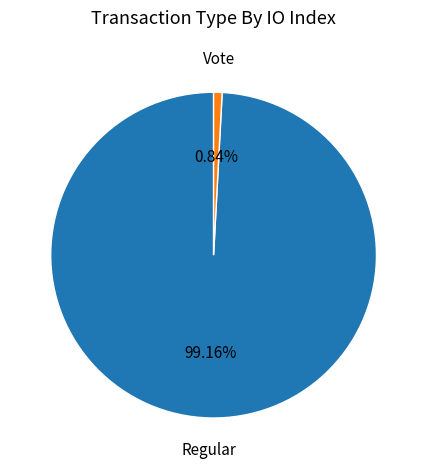

What is the largest slice in the pie chart?

Regular